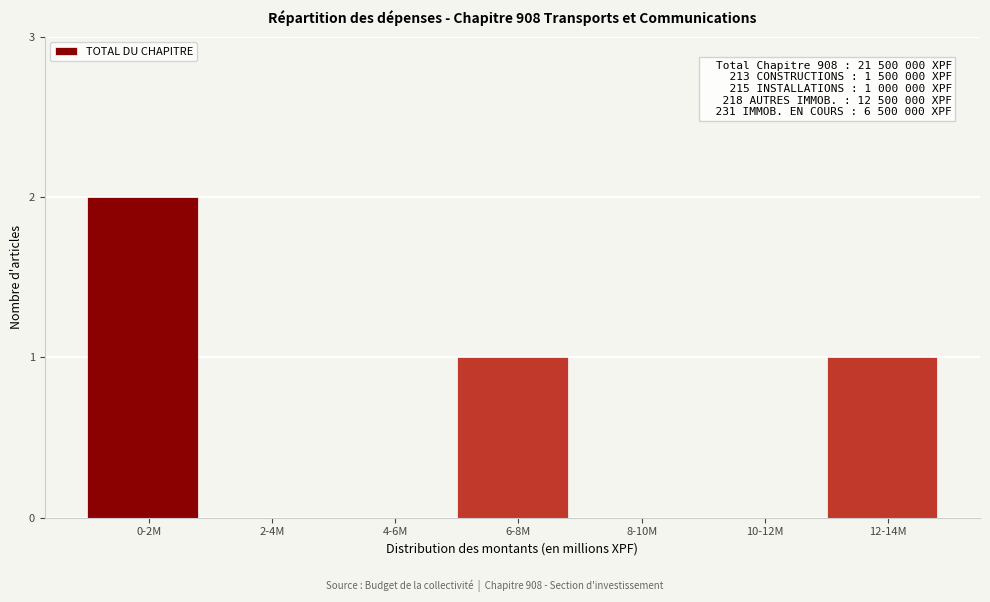

Reading left to right, what are all the values shown in this chart?

0-2M=2	2-4M=0	4-6M=0	6-8M=1	8-10M=0	10-12M=0	12-14M=1